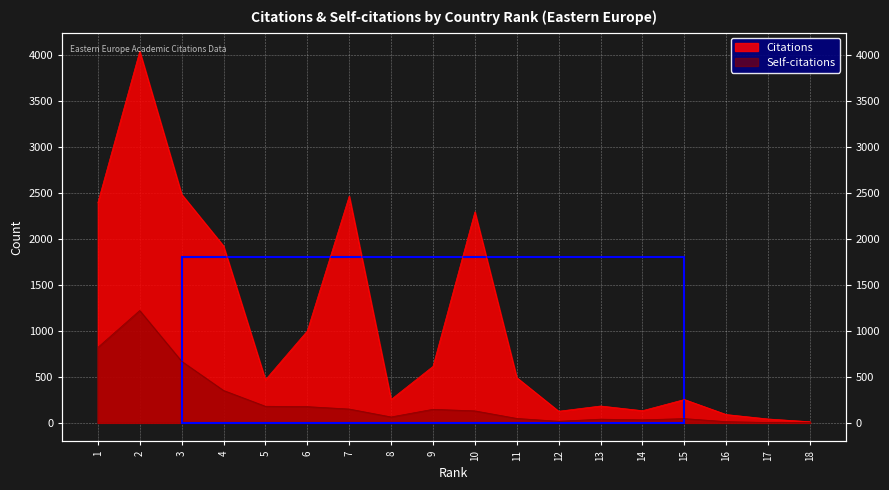

Where is the first local minimum for Self-citations?

8